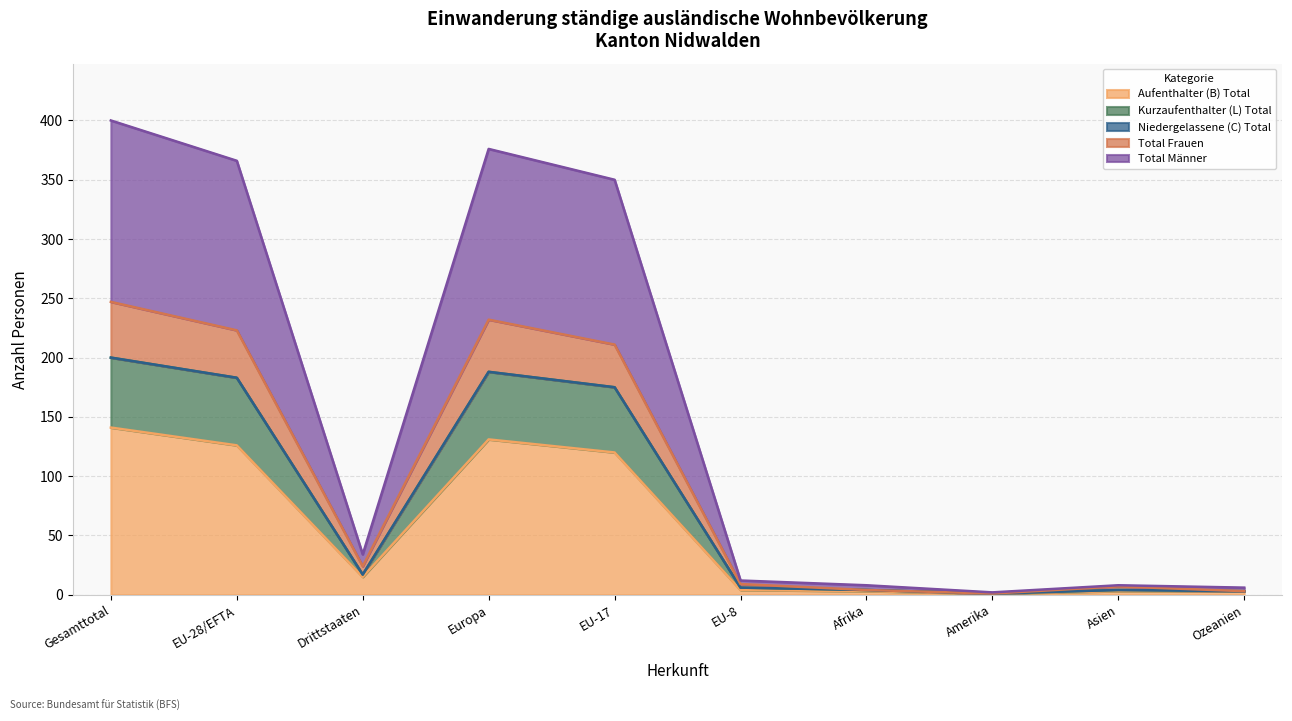

What is the maximum value for Aufenthalter (B) Total?

141